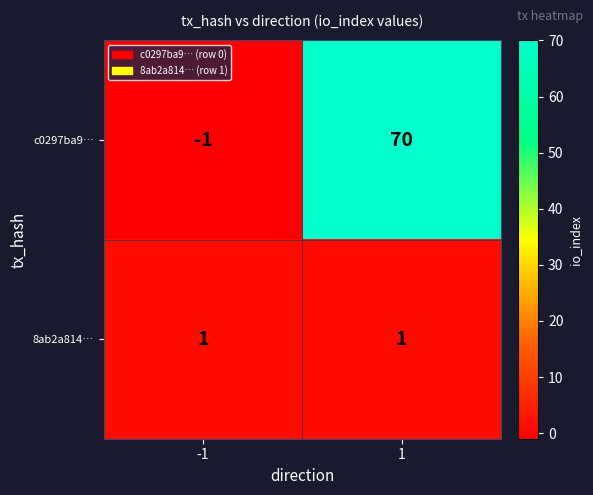

Reading left to right, transcribe all the data shown in this chart.

c0297ba9…: -1=-1	1=70
8ab2a814…: -1=1	1=1